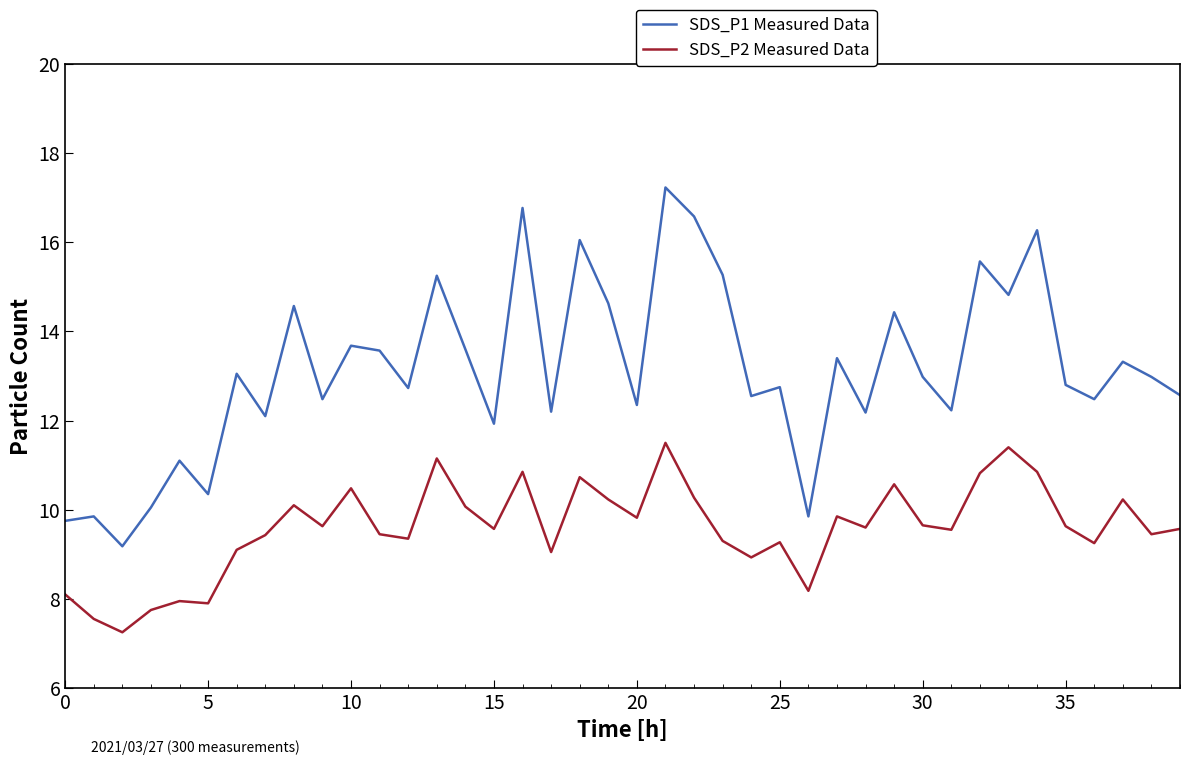

Rank the series by their average value, from highest to lowest.

SDS_P1 Measured Data, SDS_P2 Measured Data